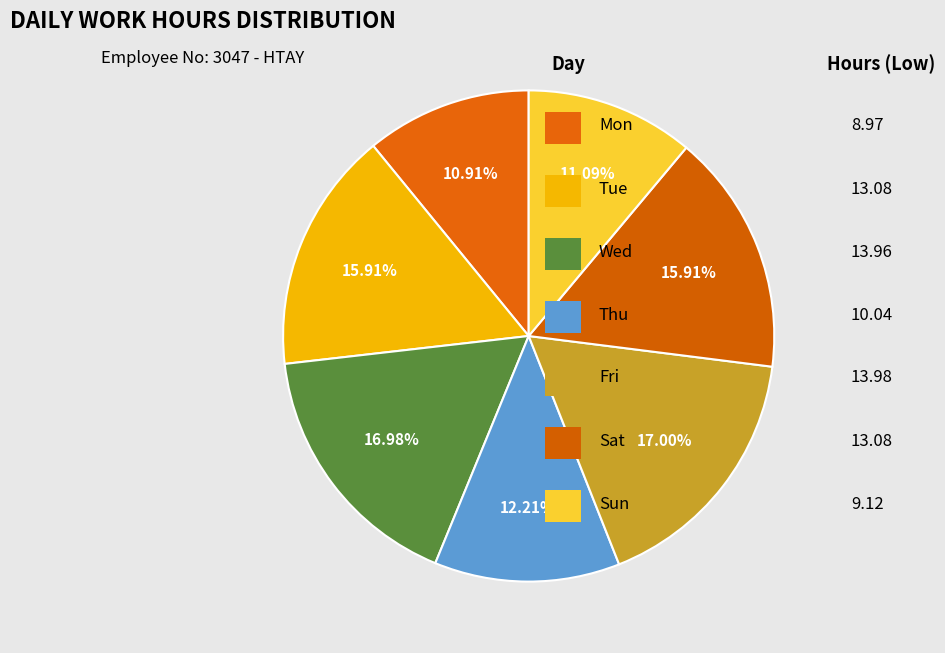

How many slices are in this pie chart?

7